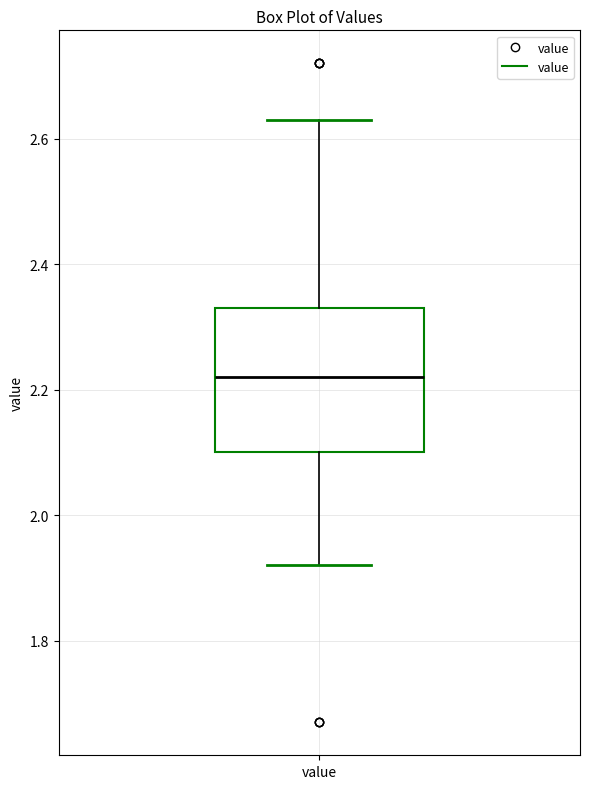

Read this box plot against the y-axis: the position of the median line, the range covered by the box, and the ends of both whiskers. The values are not printed on the chart, so give them approximately, as read against the axis.

median 2.22, box 2.10 to 2.34, whiskers 1.92 to 2.64